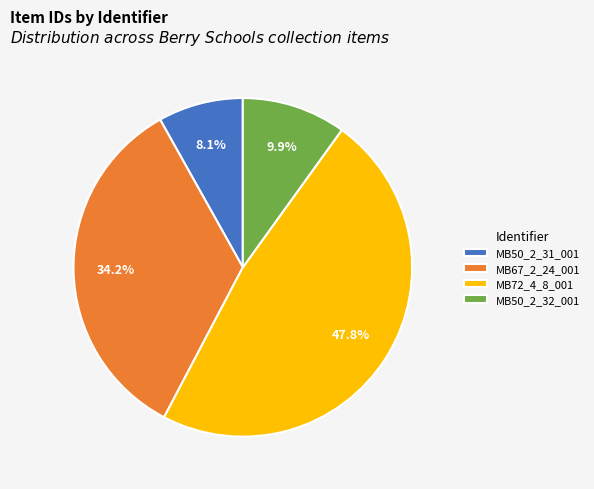

Which slice is the largest?

MB72_4_8_001